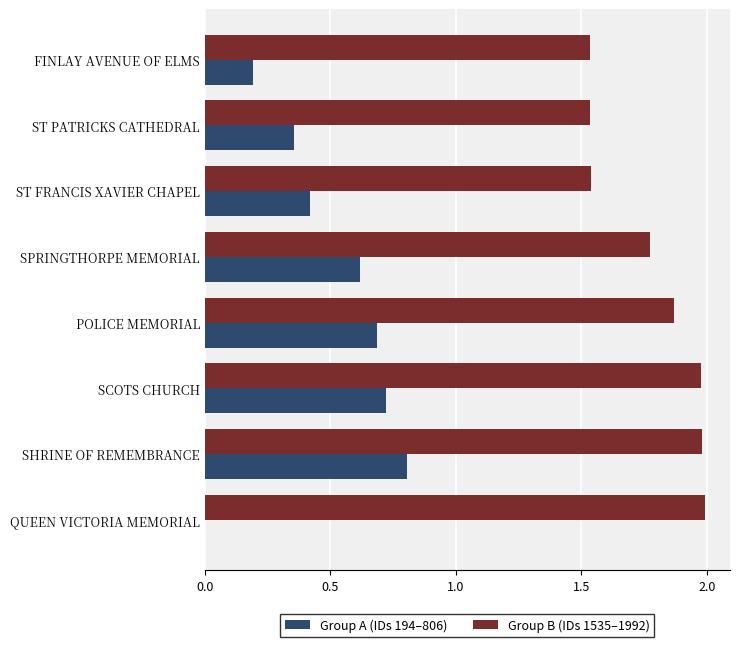

What is the sum of the Group A (IDs 194–806) values at SPRINGTHORPE MEMORIAL and POLICE MEMORIAL?

1.3